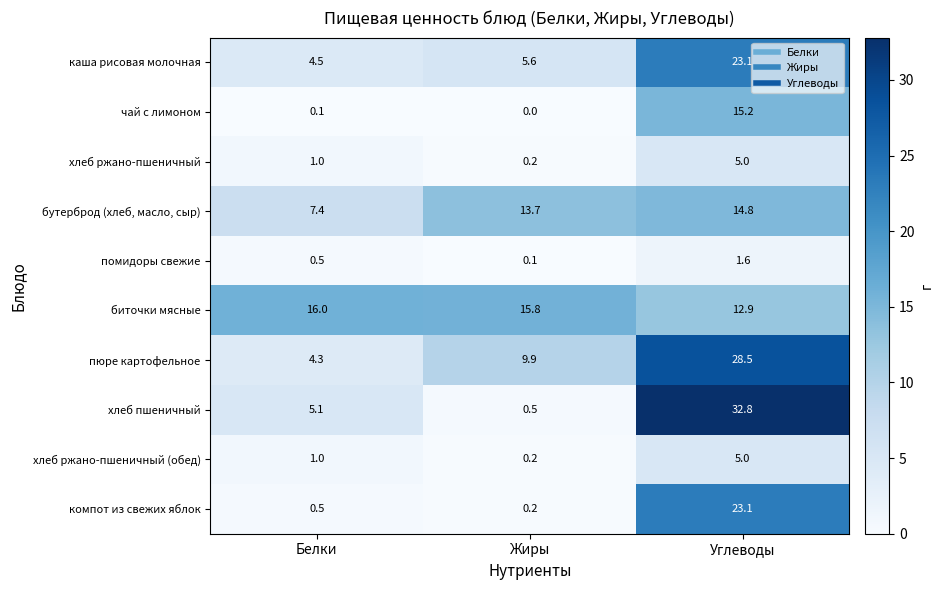

What is the average value of the биточки мясные series?

14.9